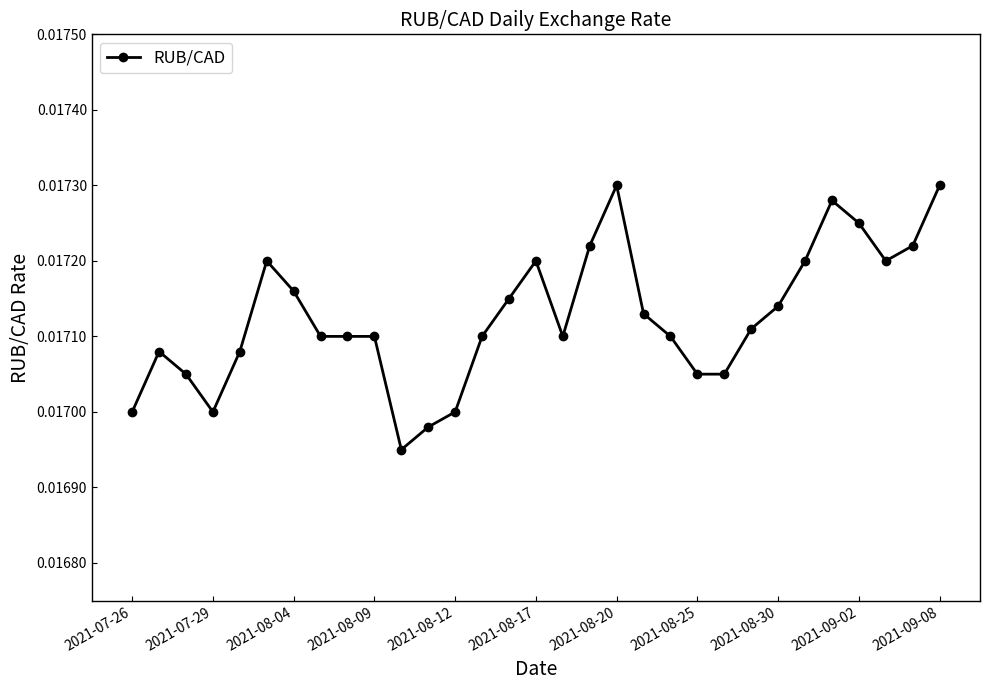

True or false: the data has more than 2 interior local peaks.

True